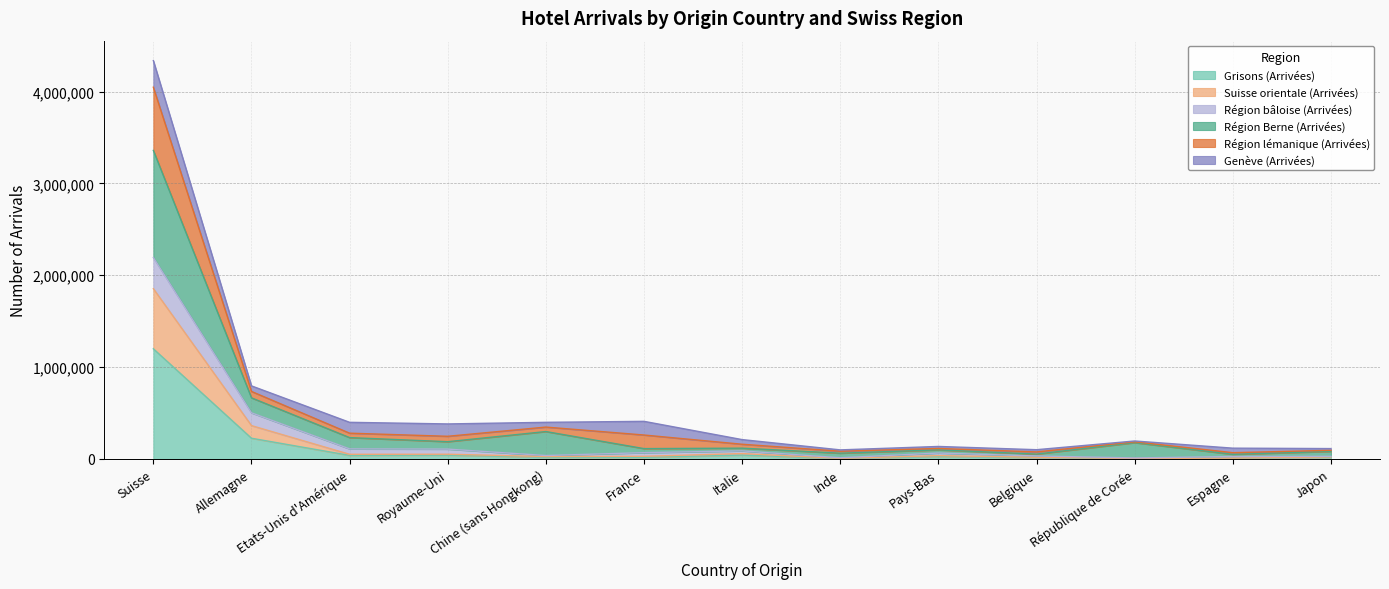

Does the chart have visible grid lines?

Yes